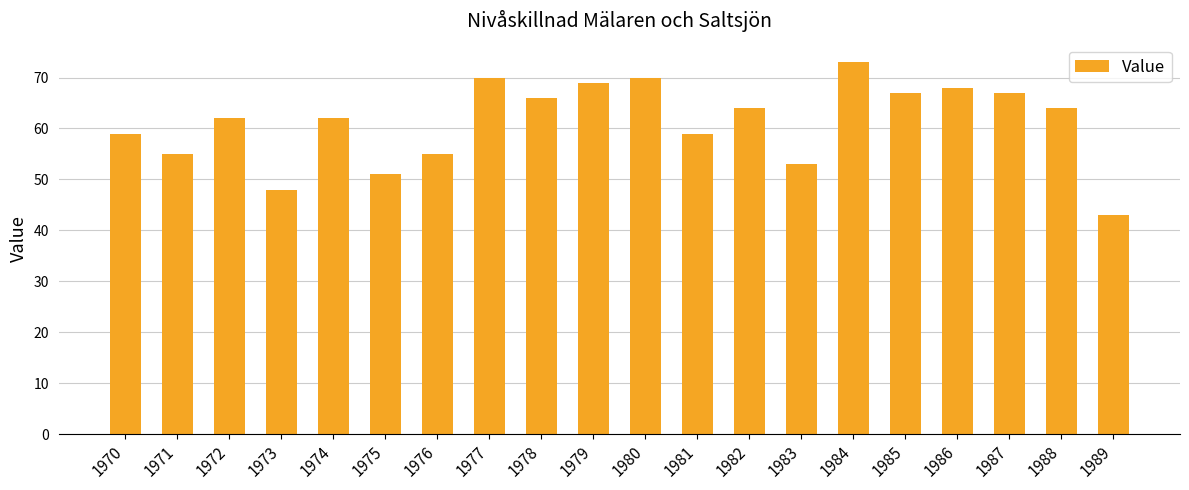

At which label does the data first exceed 64?

1977